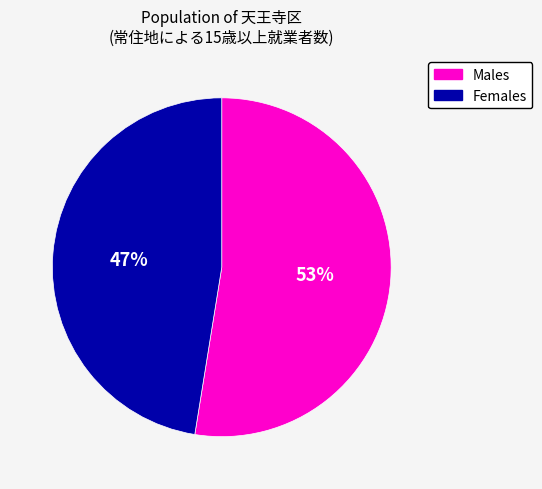

Combined, do Males and Females account for over 50%?

Yes